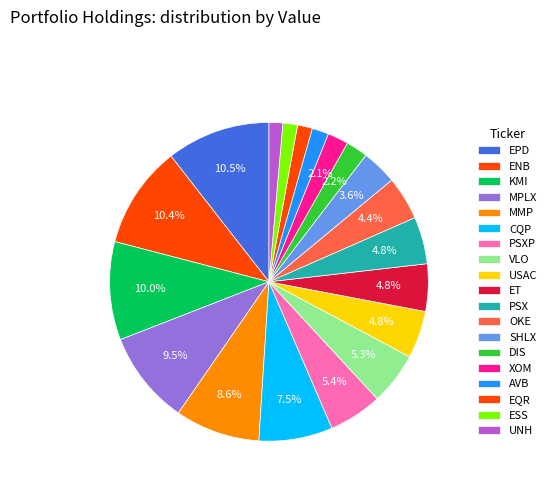

Count the number of slices in the pie.

19